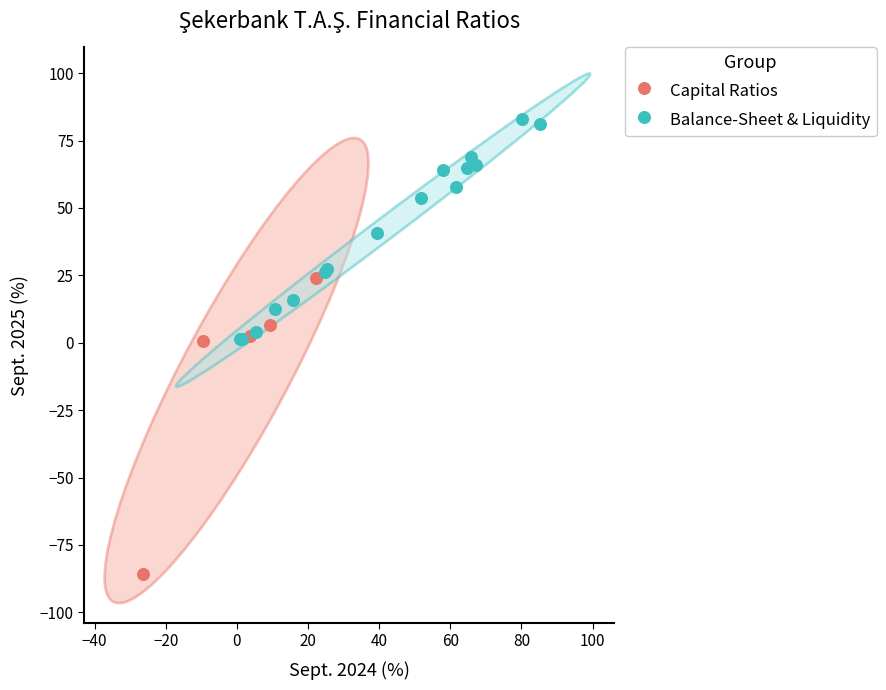

Which series contains the lowest Y value?

Capital Ratios